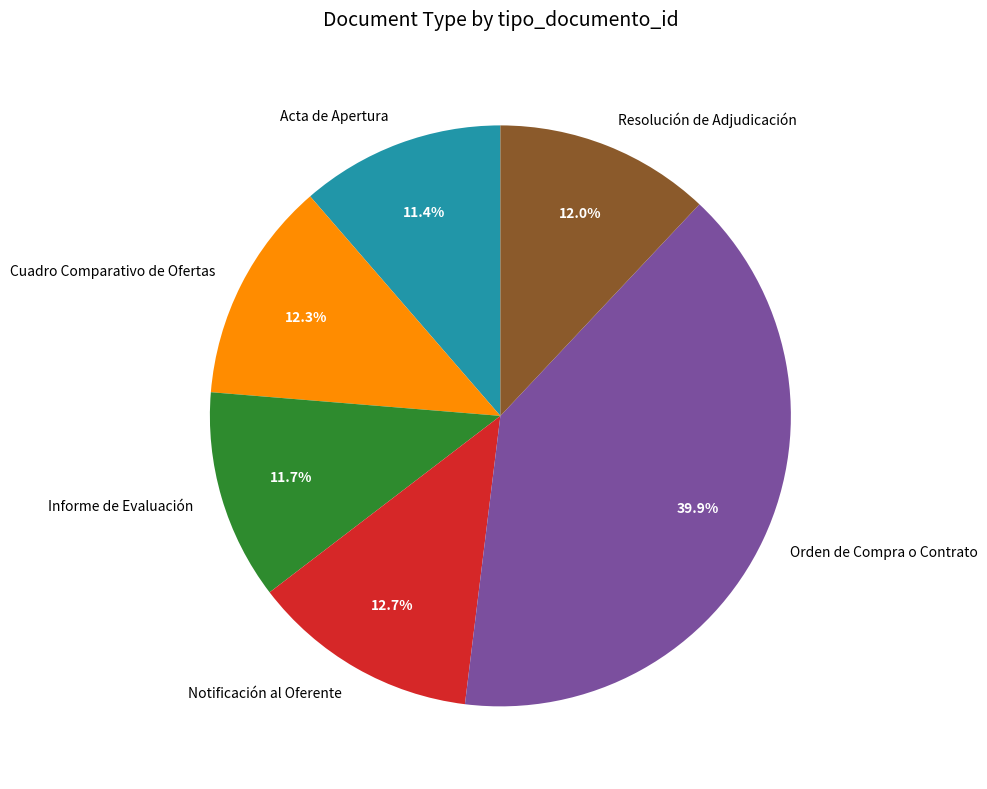

To the nearest percent, what is the average slice percentage?

17%